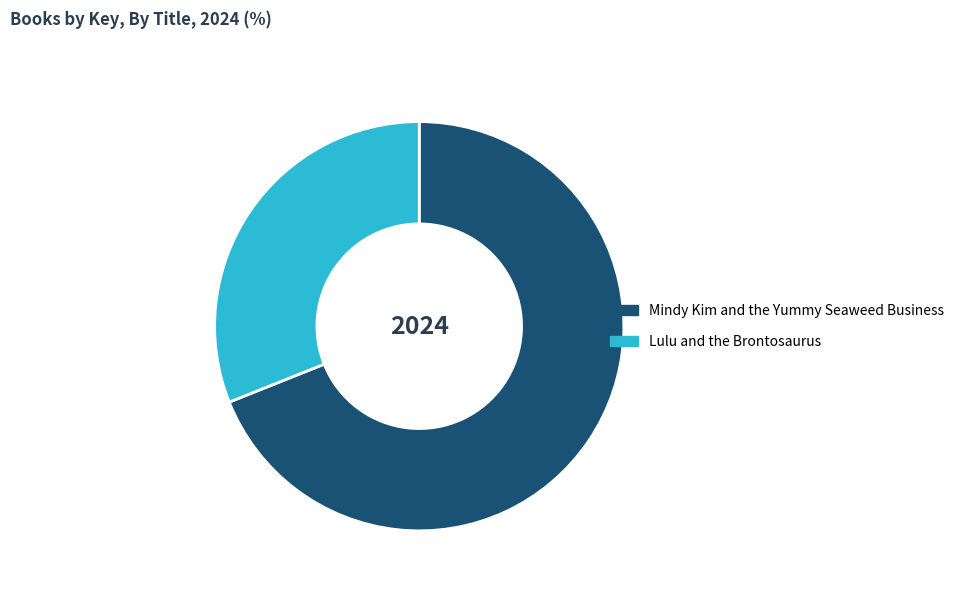

Is Mindy Kim and the Yummy Seaweed Business the majority of the pie?

Yes